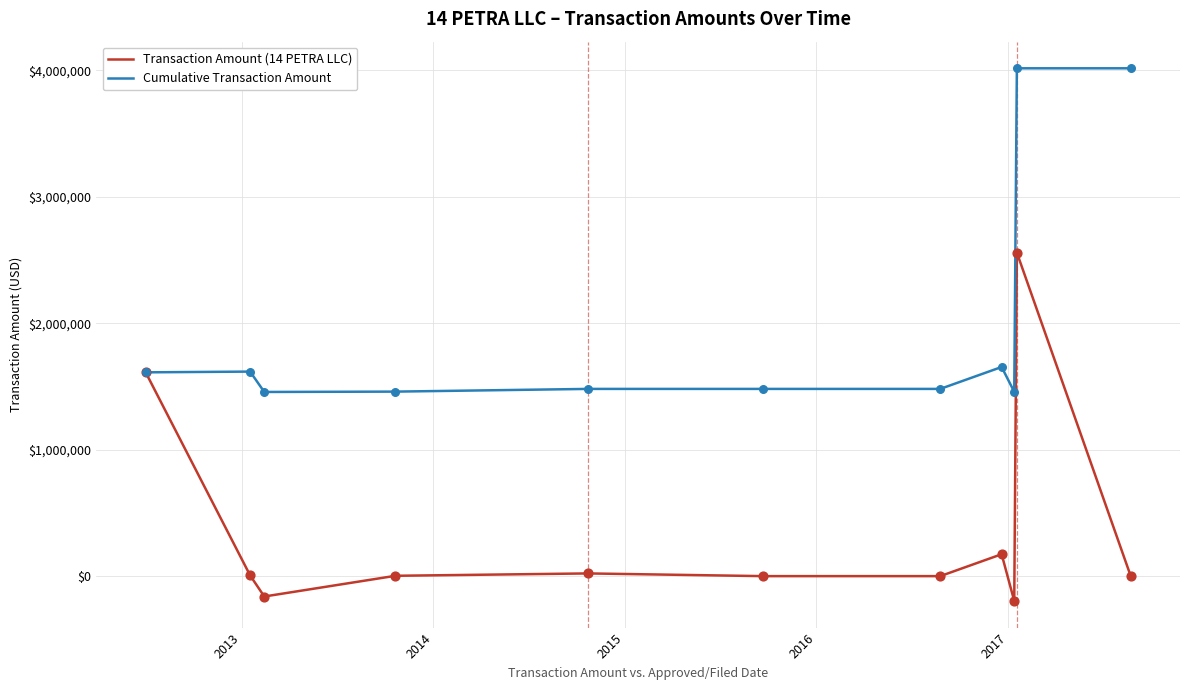

What are all the series names shown in the legend?

Transaction Amount (14 PETRA LLC), Cumulative Transaction Amount